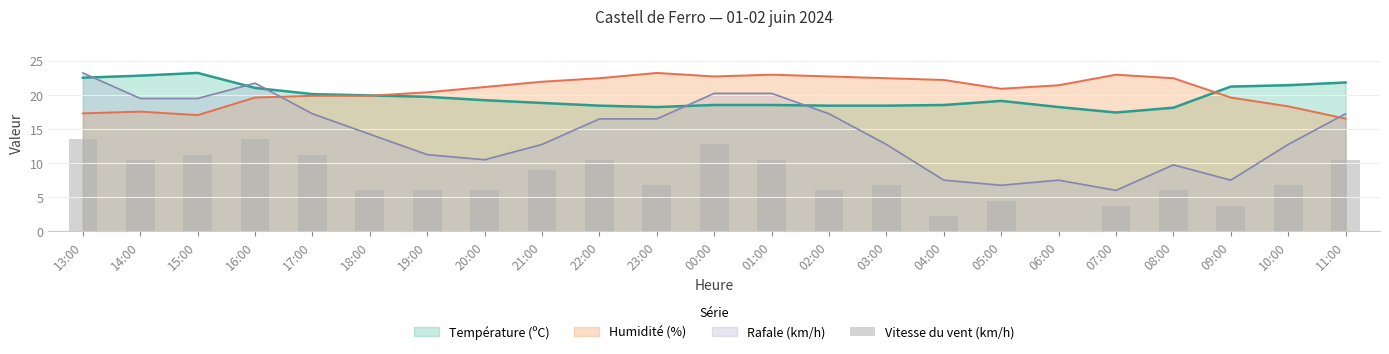

What position from the right is 00:00?

12